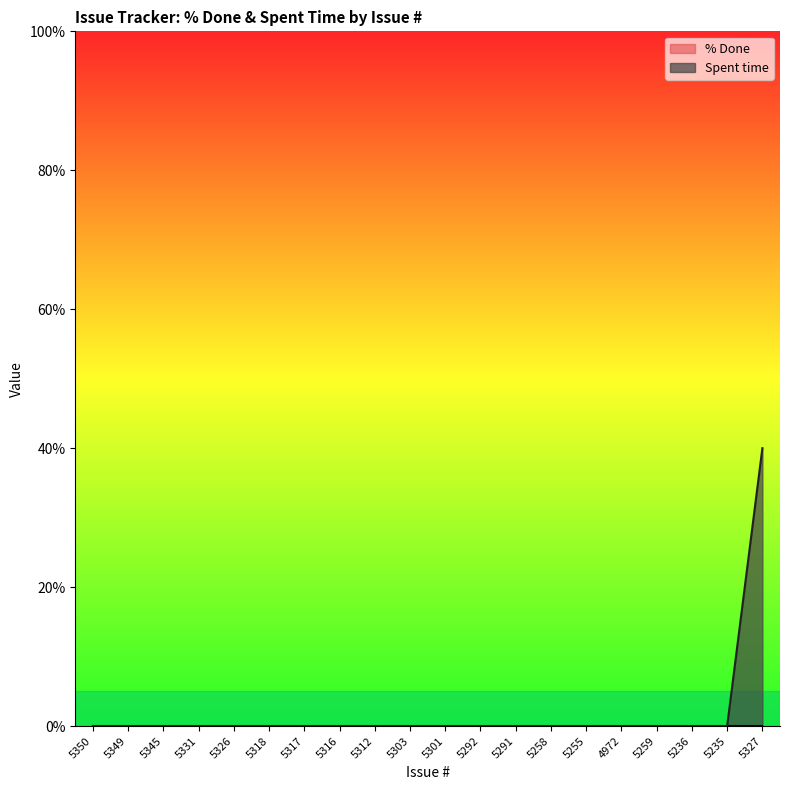

List the labels in order of value, smallest first.

5350, 5349, 5345, 5331, 5326, 5318, 5317, 5316, 5312, 5303, 5301, 5292, 5291, 5258, 5255, 4972, 5259, 5236, 5235, 5327